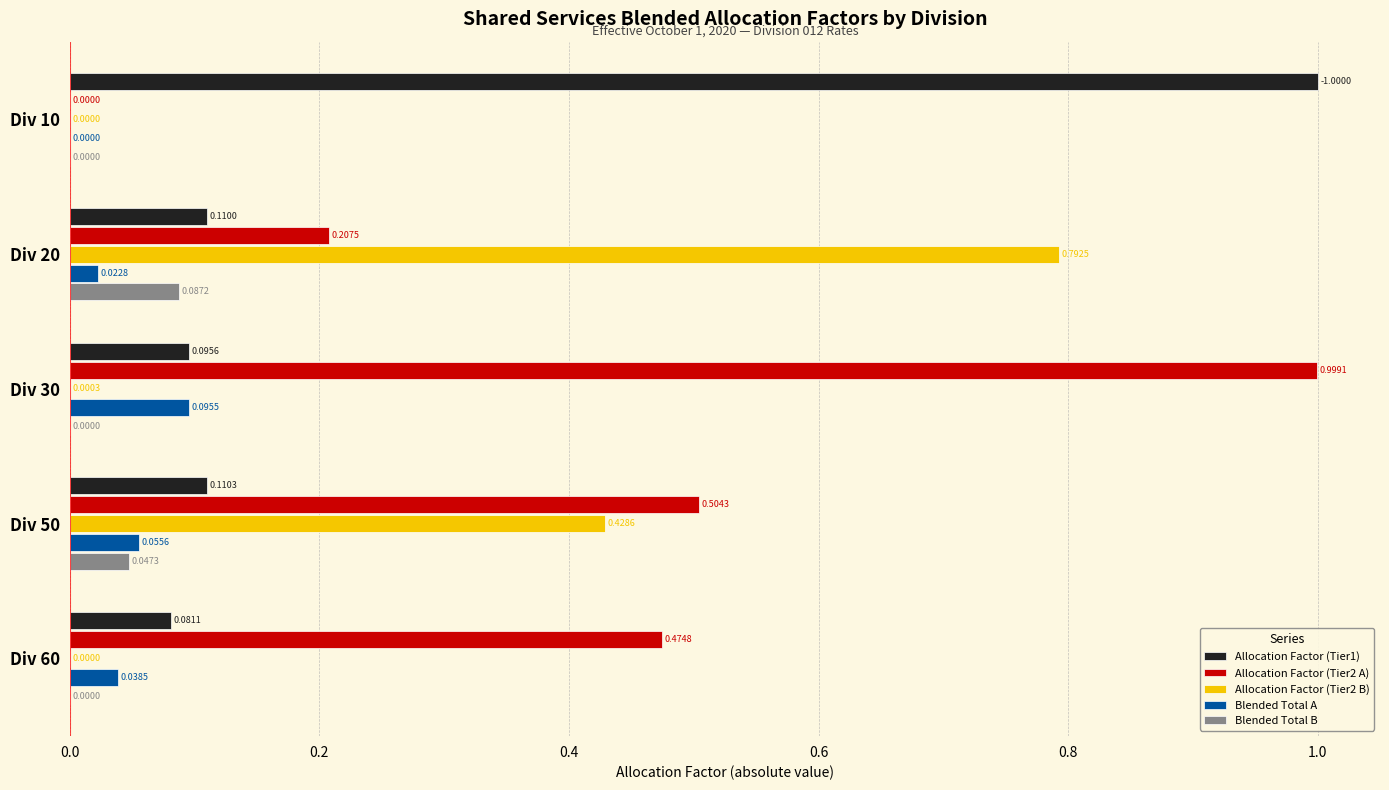

How many values in Allocation Factor (Tier2 B) are above zero?

3